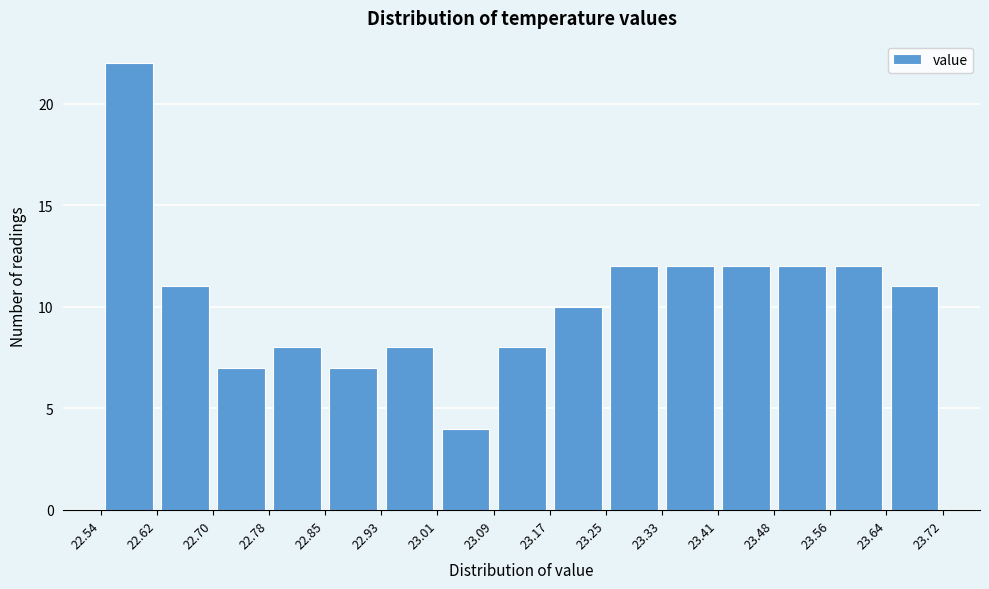

Reading left to right, list every bar in this chart as the range it spans on the x-axis followed by its height. The values are not printed on the chart, so give them approximately, as read against the axis.

22.54 to 22.62: 22
22.62 to 22.70: 11
22.70 to 22.78: 7
22.78 to 22.85: 8
22.85 to 22.93: 7
22.93 to 23.01: 8
23.01 to 23.09: 4
23.09 to 23.17: 8
23.17 to 23.25: 10
23.25 to 23.33: 12
23.33 to 23.41: 12
23.41 to 23.48: 12
23.48 to 23.56: 12
23.56 to 23.64: 12
23.64 to 23.72: 11